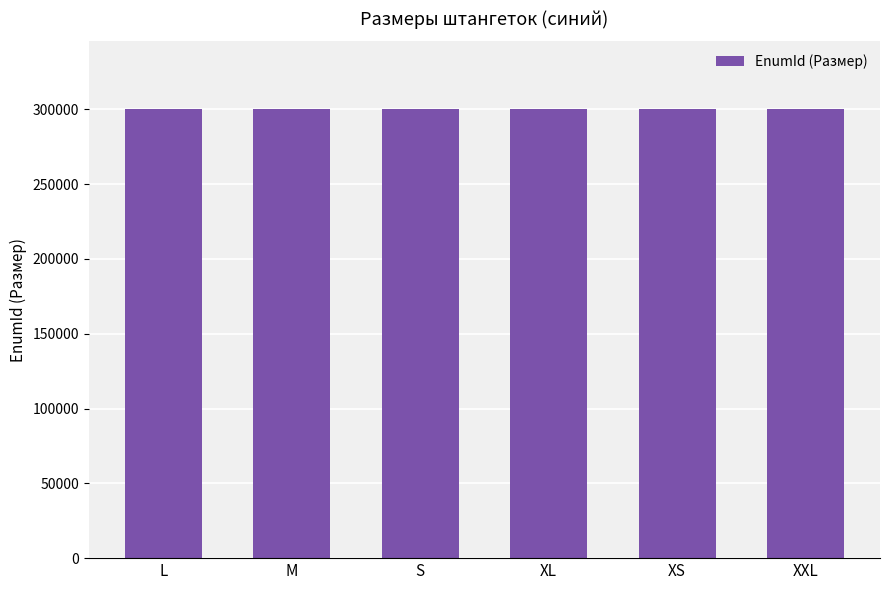

What is the sum of the values at L and M?

600801